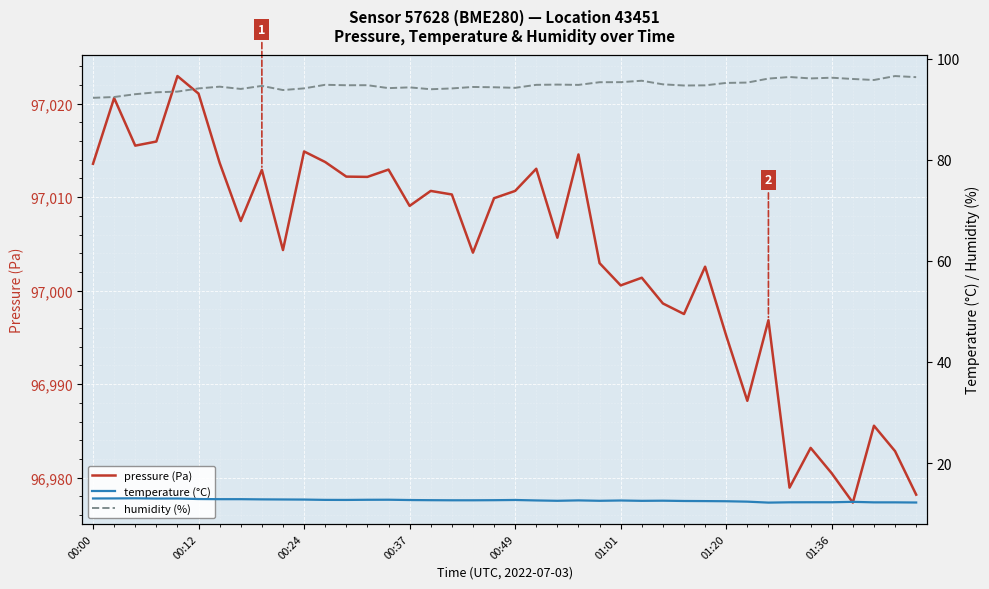

True or false: pressure (Pa) and humidity (%) intersect in this chart.

False